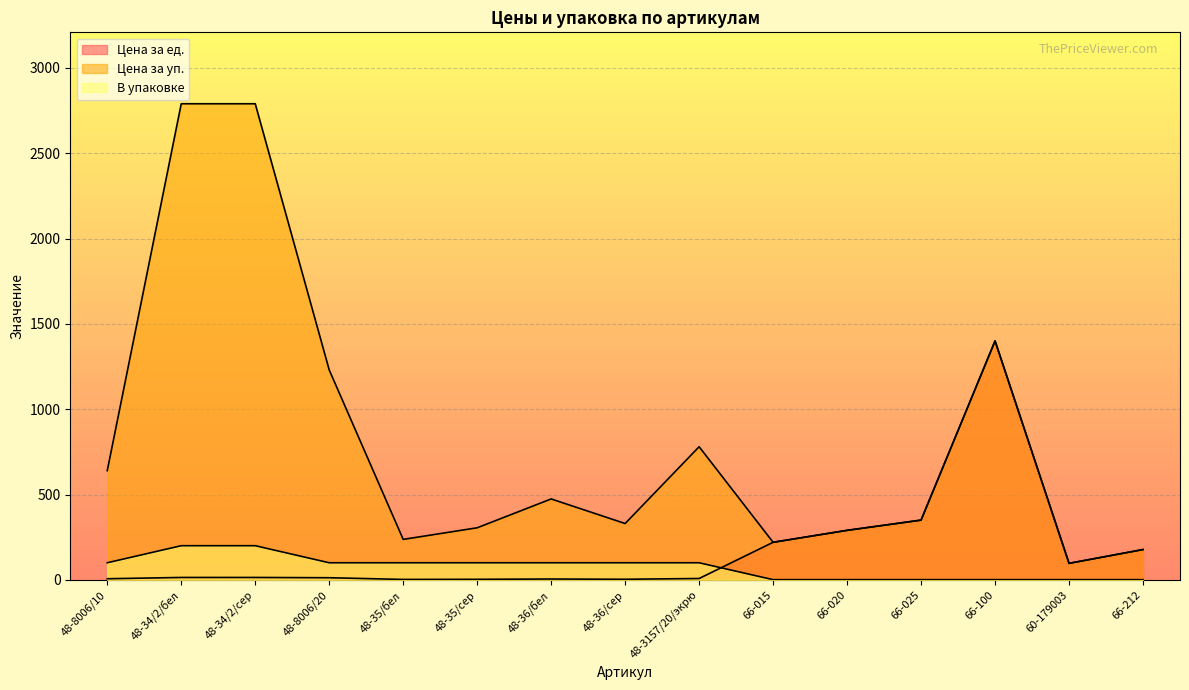

Reading left to right, extract all data points from this chart.

Цена за ед.: 48-8006/10=6.4	48-34/2/бел=13.9	48-34/2/сер=13.9	48-8006/20=12.3	48-35/бел=2.4	48-35/сер=3.0	48-36/бел=4.7	48-36/сер=3.3	48-3157/20/экрю=7.8	66-015=220.0	66-020=290.0	66-025=350.0	66-100=1400.0	60-179003=96.7	66-212=177.5
Цена за уп.: 48-8006/10=640.0	48-34/2/бел=2790.0	48-34/2/сер=2790.0	48-8006/20=1230.0	48-35/бел=237.0	48-35/сер=305.0	48-36/бел=474.0	48-36/сер=330.0	48-3157/20/экрю=780.0	66-015=220.0	66-020=290.0	66-025=350.0	66-100=1400.0	60-179003=96.7	66-212=177.5
В упаковке: 48-8006/10=100.0	48-34/2/бел=200.0	48-34/2/сер=200.0	48-8006/20=100.0	48-35/бел=100.0	48-35/сер=100.0	48-36/бел=100.0	48-36/сер=100.0	48-3157/20/экрю=100.0	66-015=1.0	66-020=1.0	66-025=1.0	66-100=1.0	60-179003=1.0	66-212=1.0